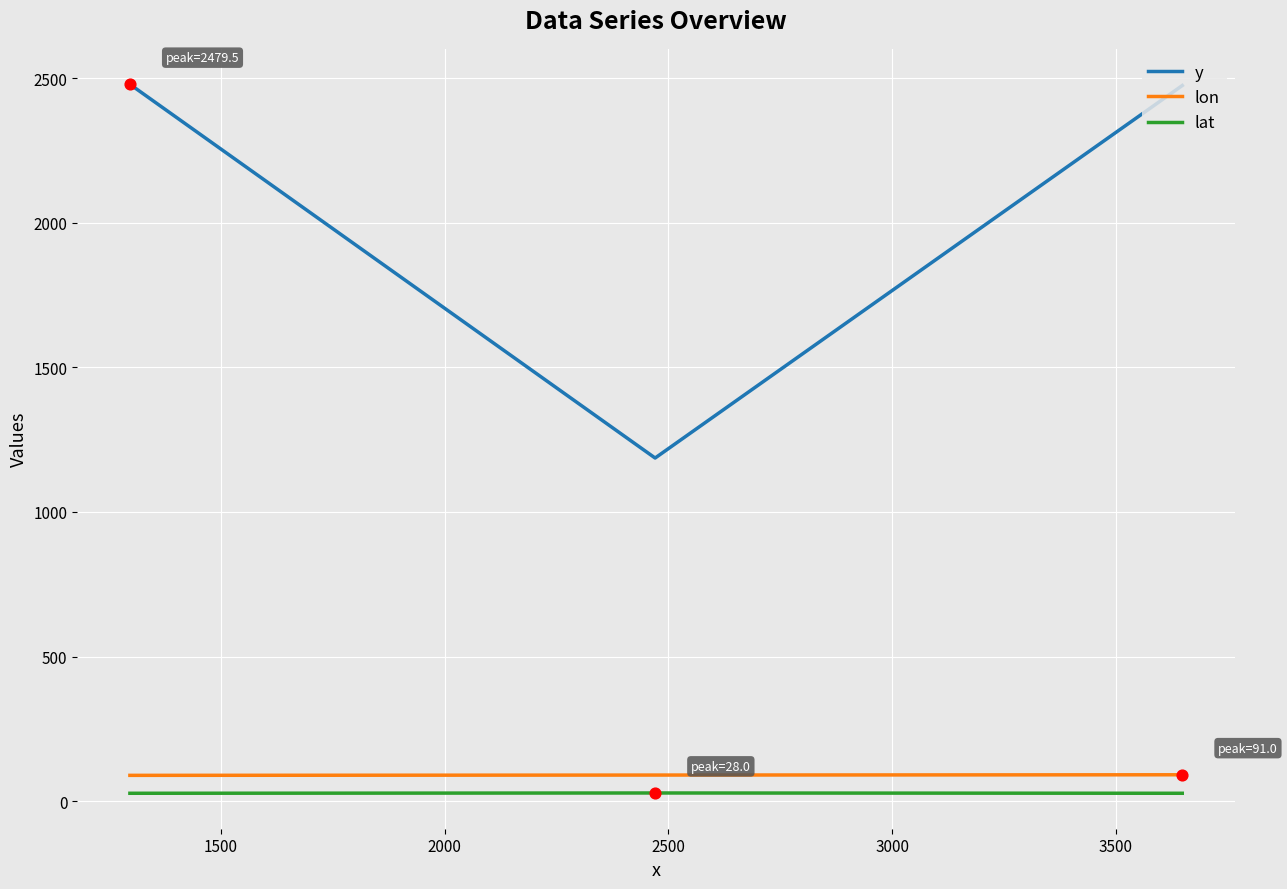

Which series has the largest total across all categories?

y